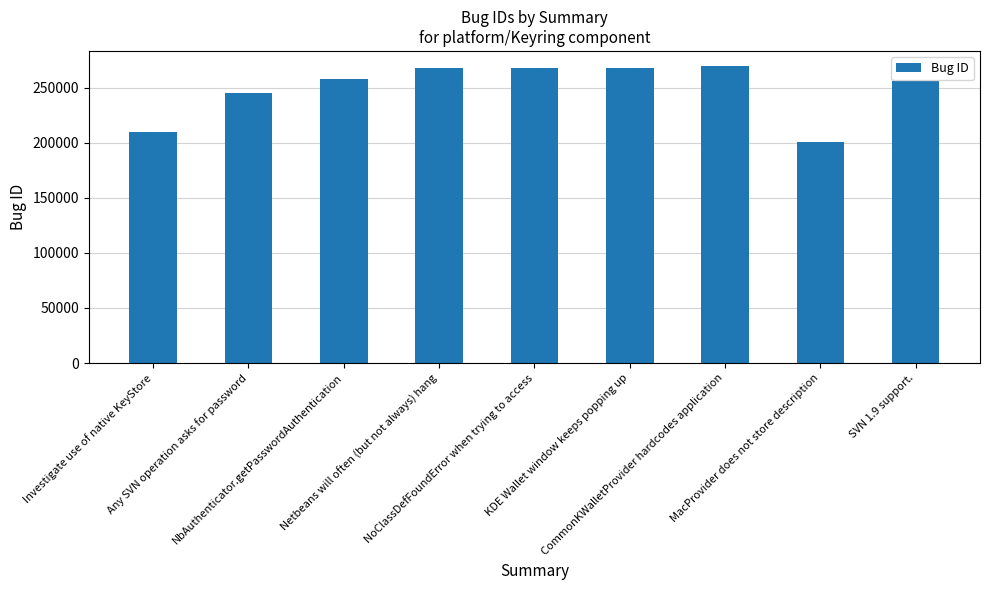

What is the change in value from NbAuthenticator.getPasswordAuthentication to SVN 1.9 support.?

-1696